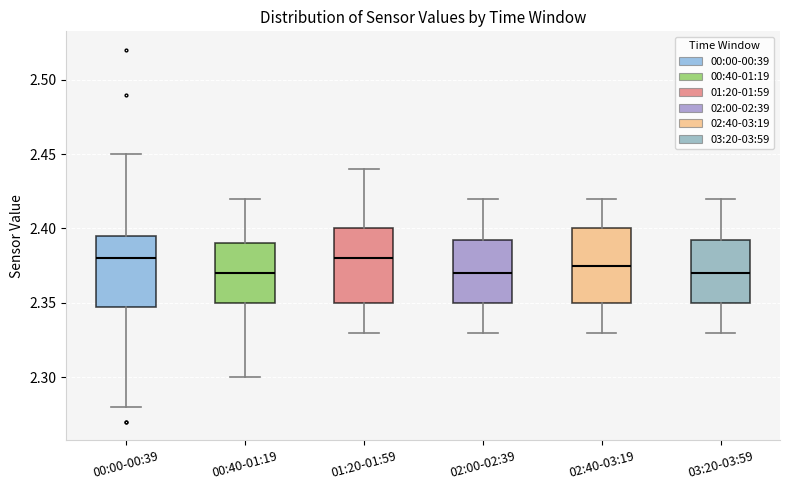

Reading left to right, read every box against the y-axis: the position of its median line, the range the box covers, and the ends of its whiskers. The values are not printed on the chart, so give them approximately, as read against the axis.

00:00-00:39: median 2.380, box 2.350 to 2.395, whiskers 2.280 to 2.450
00:40-01:19: median 2.370, box 2.350 to 2.390, whiskers 2.300 to 2.420
01:20-01:59: median 2.380, box 2.350 to 2.400, whiskers 2.330 to 2.440
02:00-02:39: median 2.370, box 2.350 to 2.395, whiskers 2.330 to 2.420
02:40-03:19: median 2.375, box 2.350 to 2.400, whiskers 2.330 to 2.420
03:20-03:59: median 2.370, box 2.350 to 2.395, whiskers 2.330 to 2.420